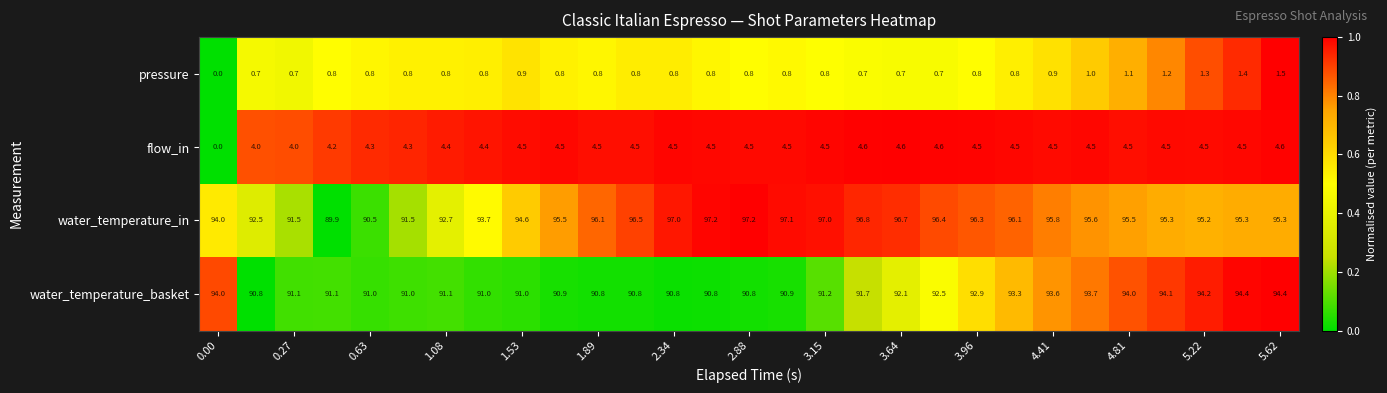

What is the difference between the maximum and minimum values in the pressure series?

1.5